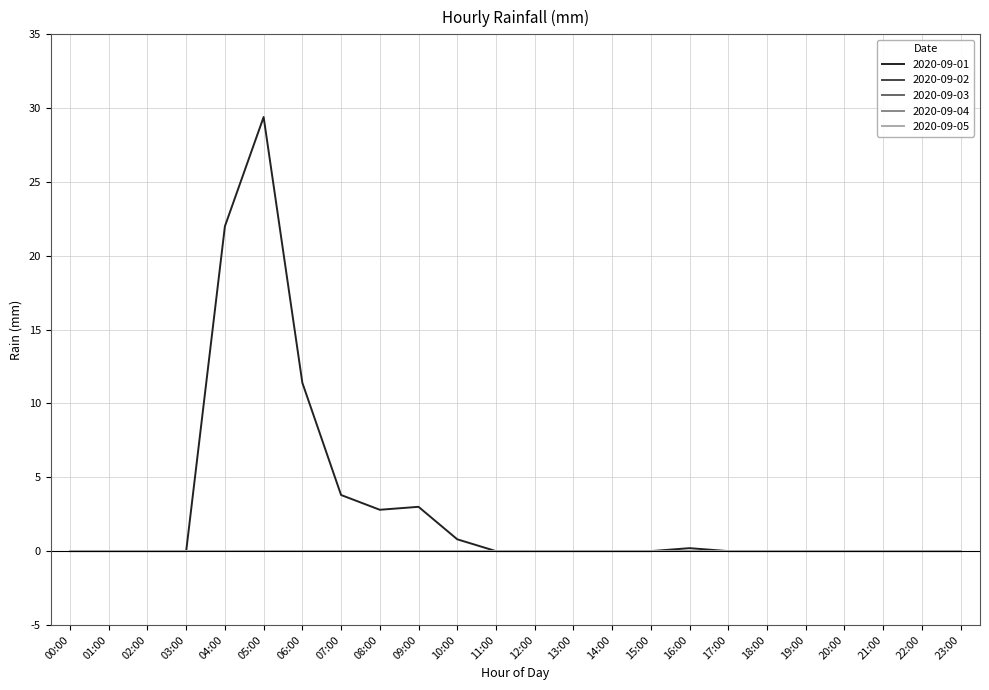

Where is 2020-09-04 nearest to the value 0?

00:00